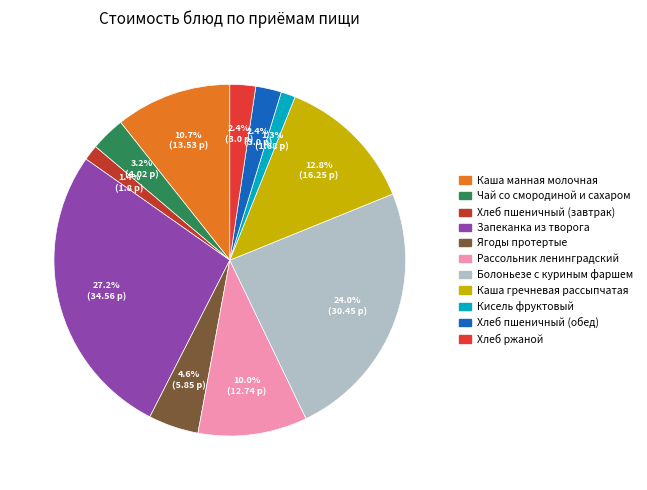

What percentage is the Хлеб пшеничный (обед) slice, to the nearest percent?

2%